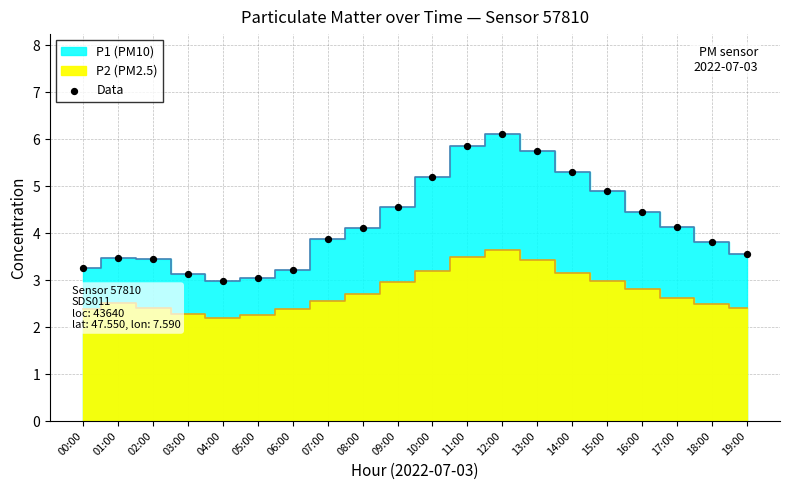

What is the range of Y values (max minus min)?

3.1